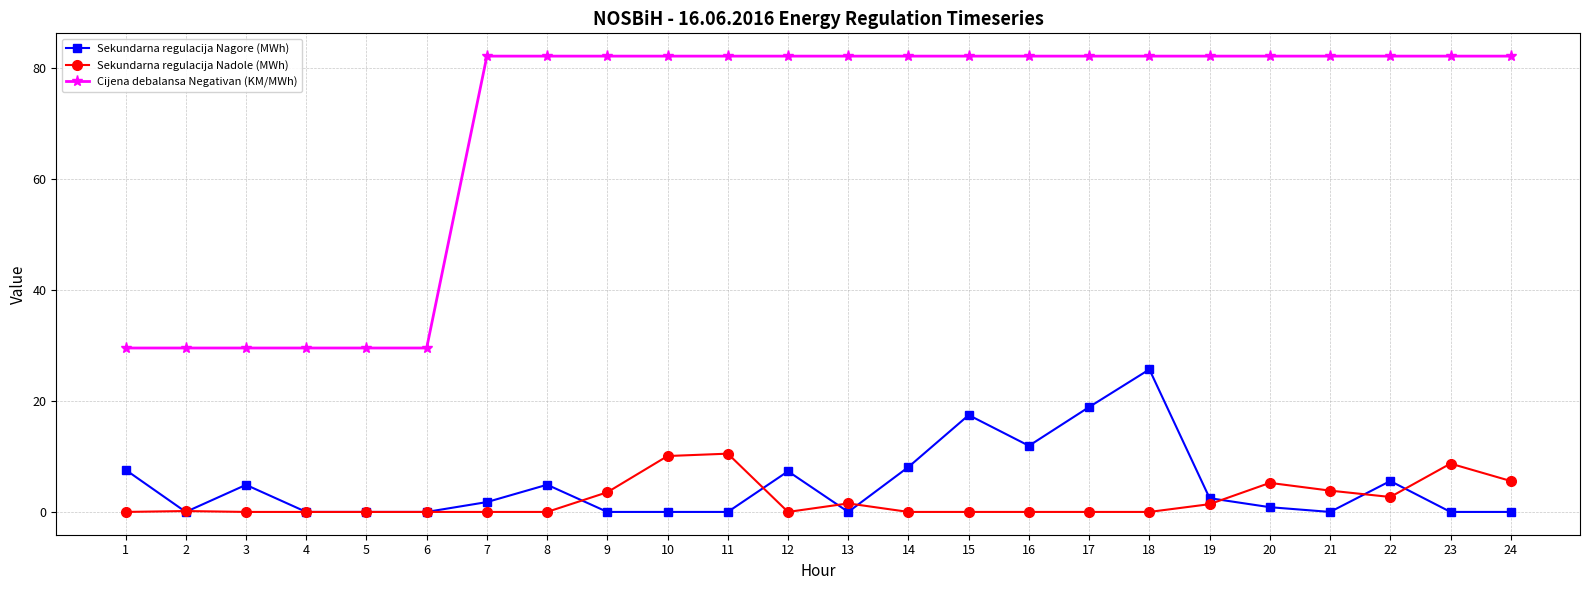

Is the value of Cijena debalansa Negativan (KM/MWh) at 14 greater than the value of Sekundarna regulacija Nagore (MWh) at 11?

Yes